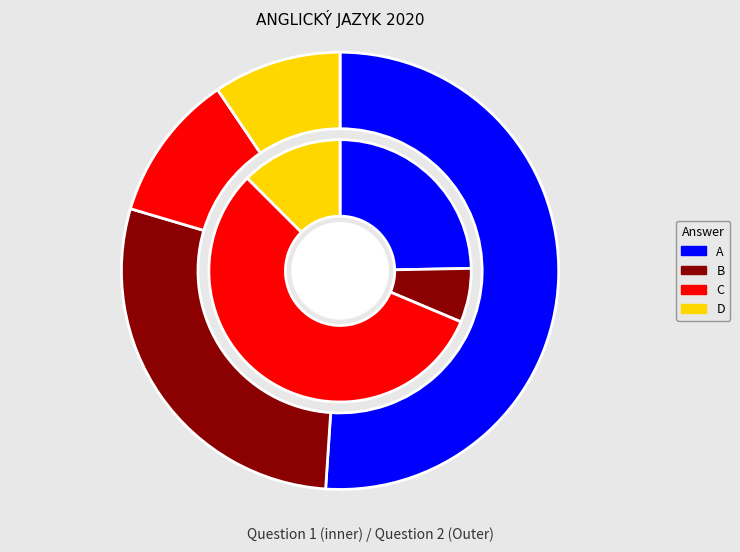

Between B and C, which is larger?

C